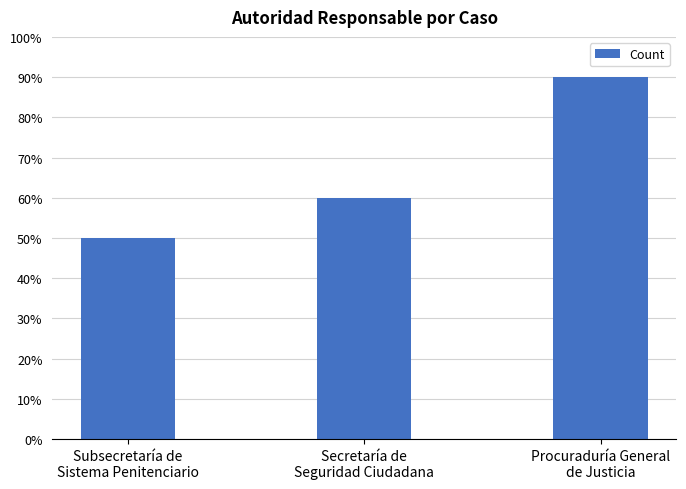

Count the number of categories in the chart.

3